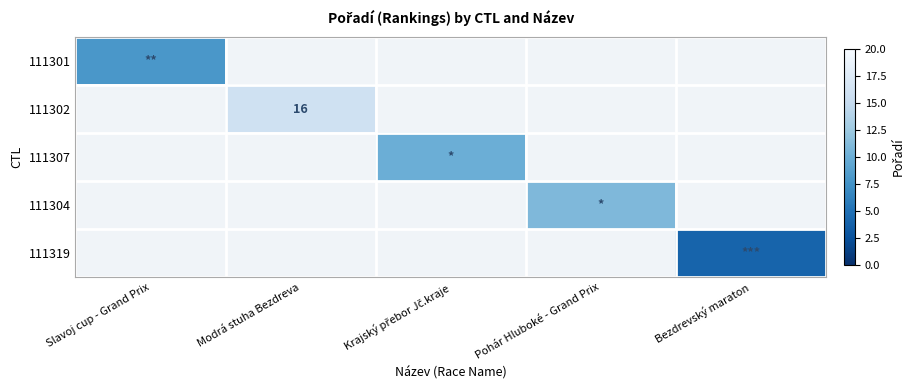

The 111302 series shows 25 at Modrá stuha Bezdreva. True or false?

False